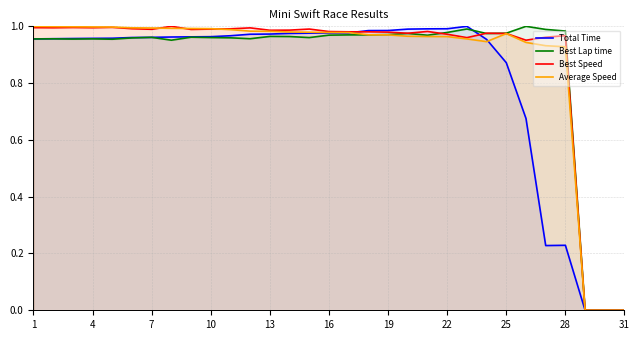

How many values in the Best Lap time series exceed 0?

28